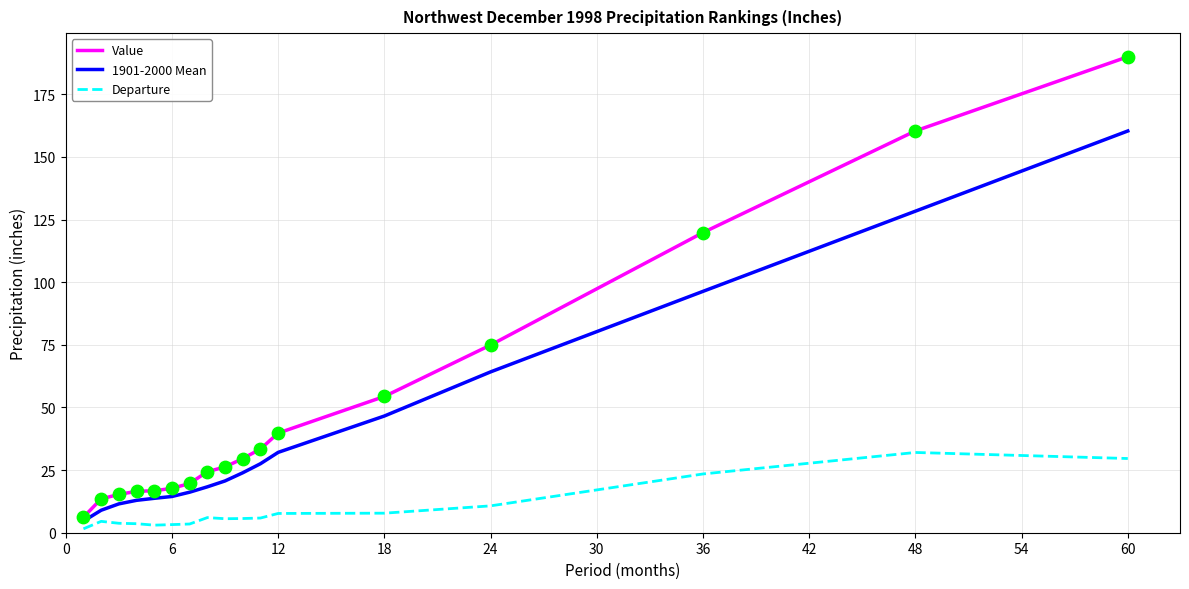

Which series has the largest total across all categories?

Value